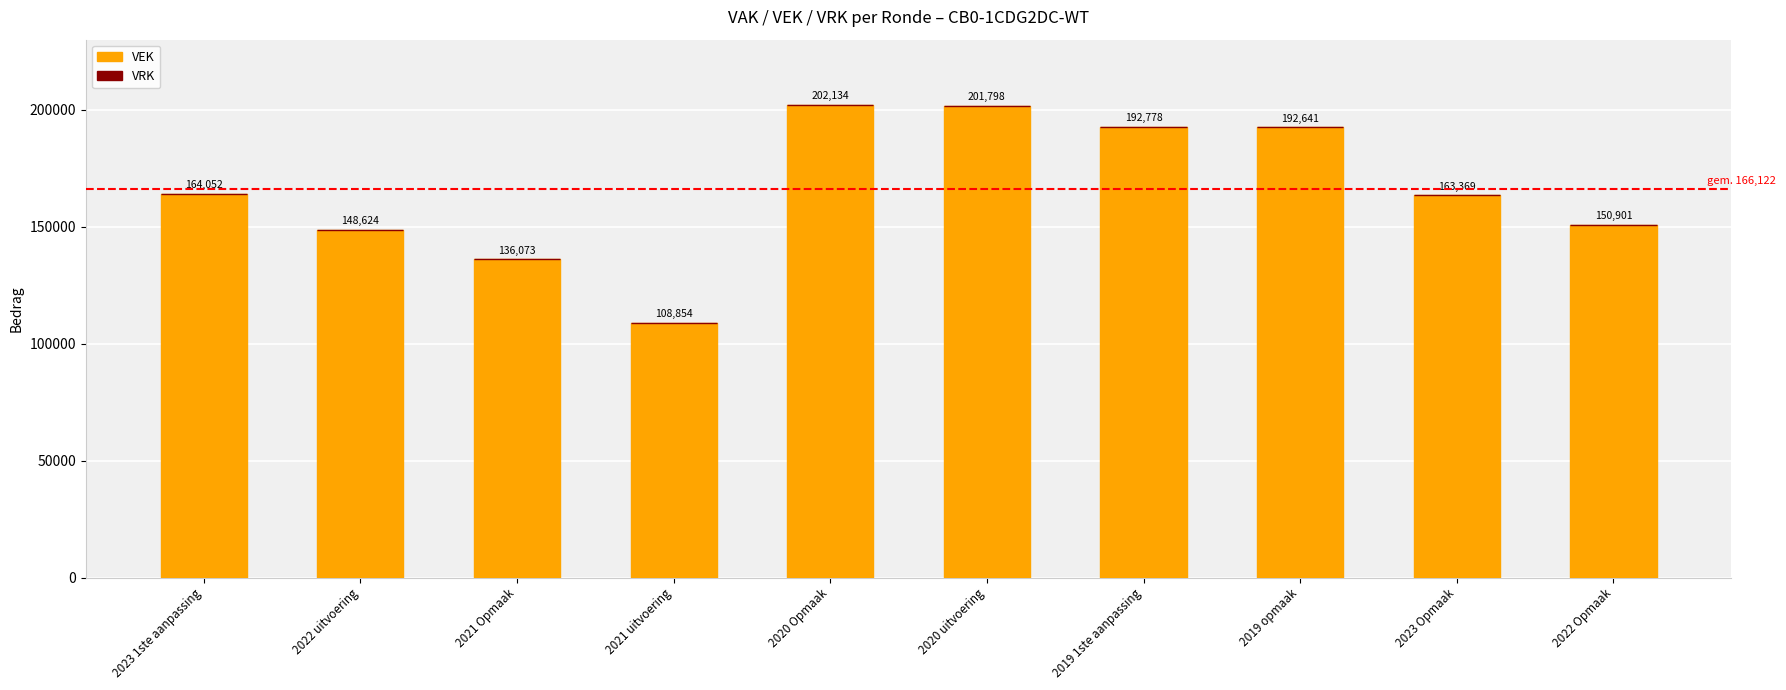

List the labels in order of value, smallest first.

2021 uitvoering, 2021 Opmaak, 2022 uitvoering, 2022 Opmaak, 2023 Opmaak, 2023 1ste aanpassing, 2019 opmaak, 2019 1ste aanpassing, 2020 uitvoering, 2020 Opmaak